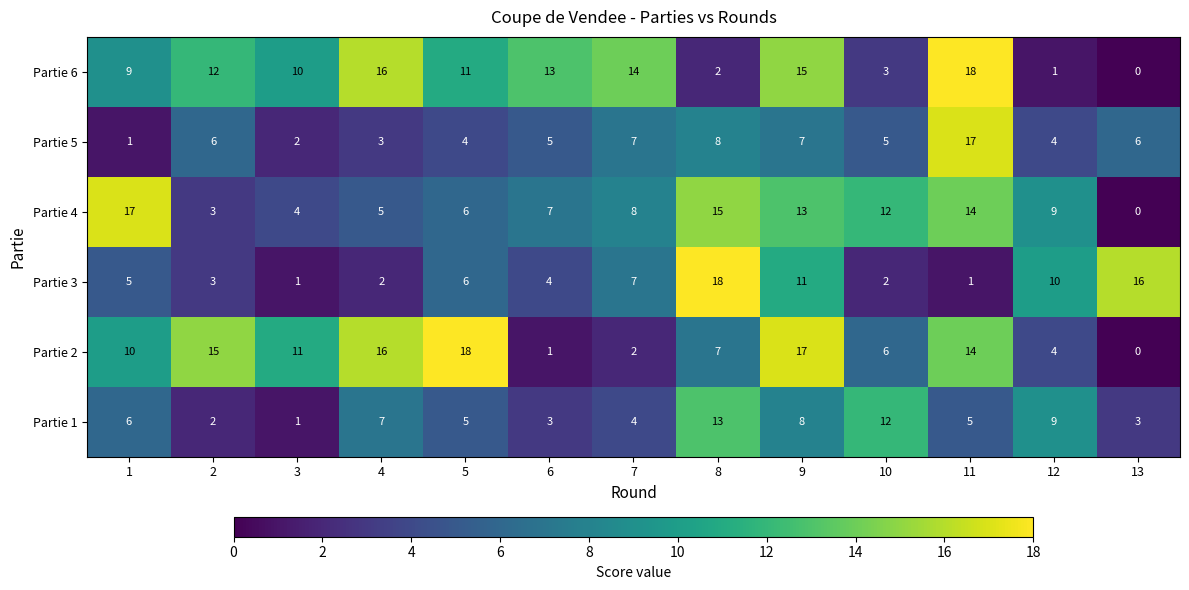

How many series are shown in this chart?

6